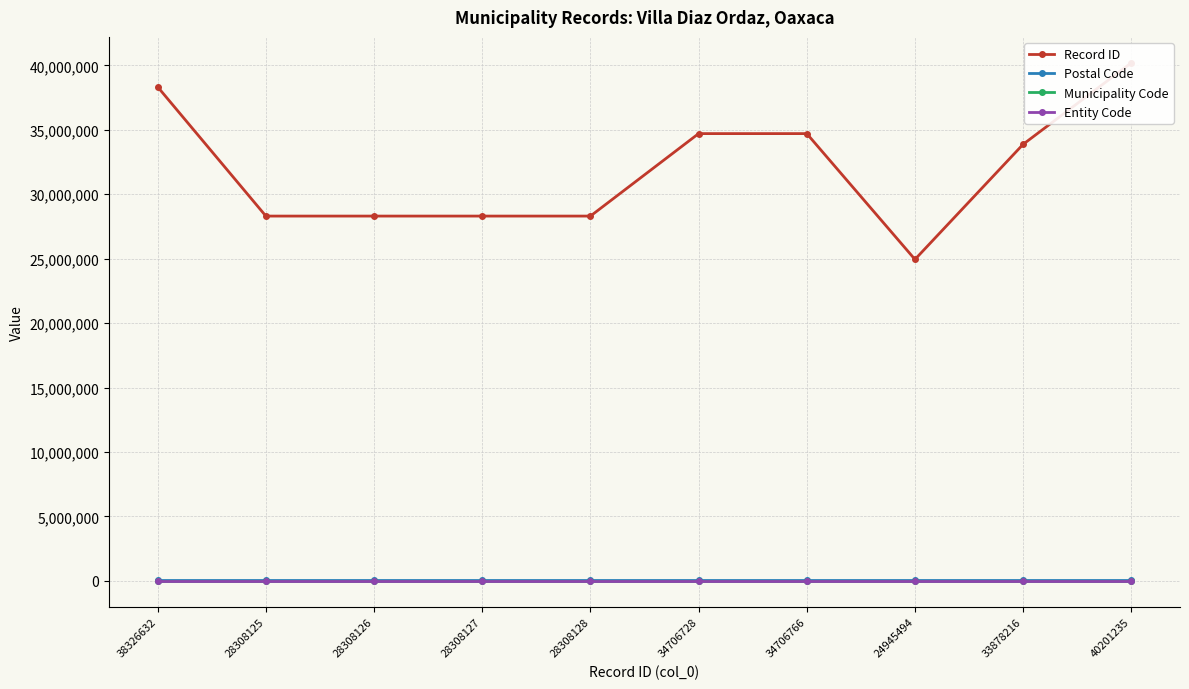

At which category is the sum across all series the highest?

40201235